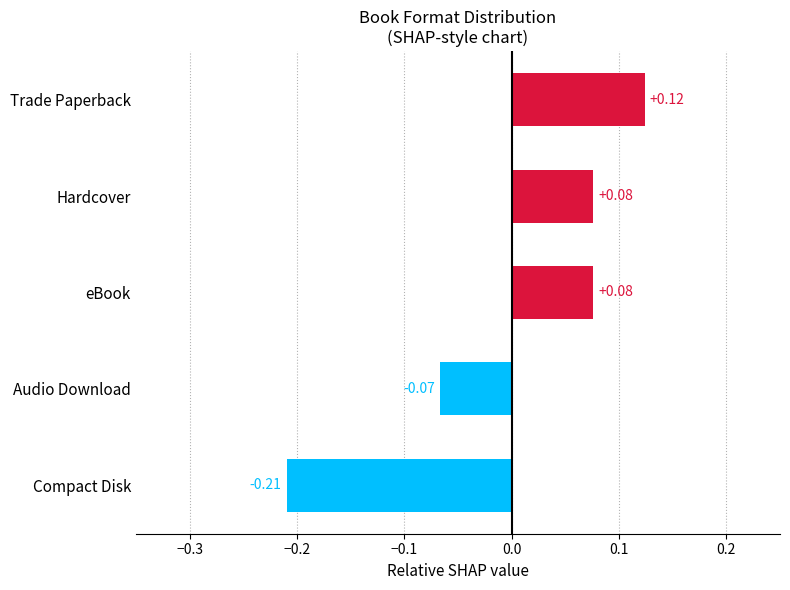

What is the difference between the maximum and minimum values?

0.3